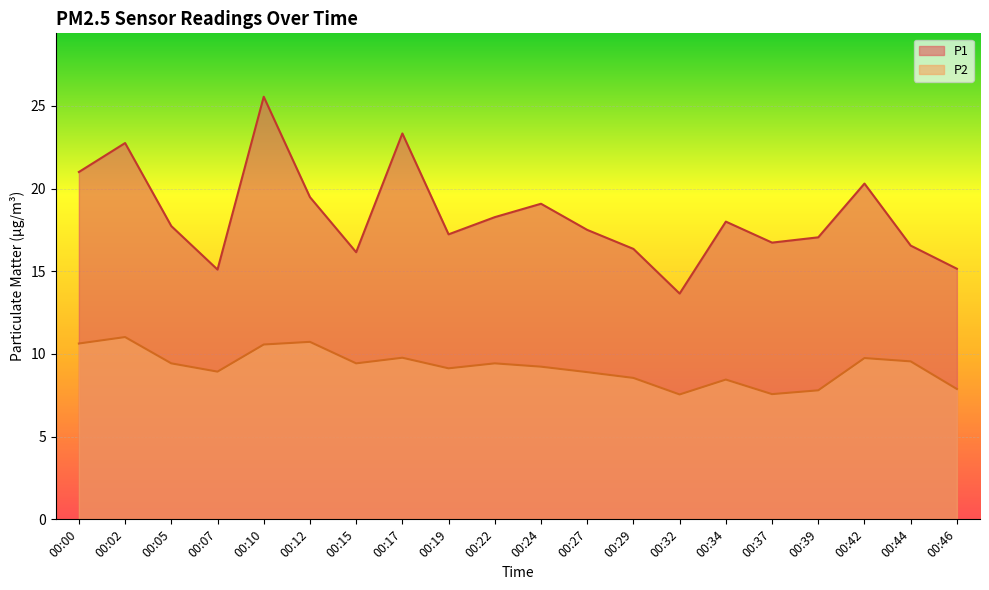

Reading right to left, what are all the values shown in this chart?

P1: 15.2	16.6	20.3	17.1	16.7	18.0	13.7	16.4	17.5	19.1	18.3	17.2	23.3	16.1	19.5	25.6	15.1	17.7	22.8	21.0
P2: 7.9	9.6	9.8	7.8	7.6	8.4	7.5	8.6	8.9	9.2	9.4	9.1	9.8	9.4	10.7	10.6	8.9	9.4	11.0	10.6